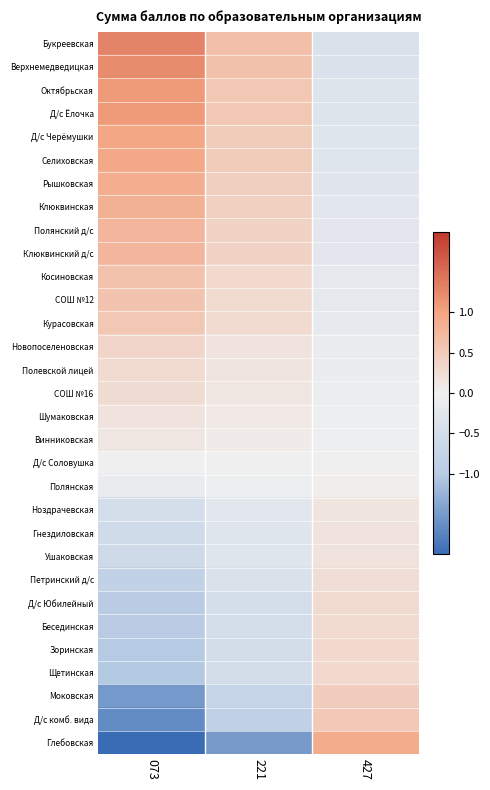

Reading left to right, list all the values displayed in this chart.

Букреевская: 073=1.3	221=0.7	427=-0.4
Верхнемедведицкая: 073=1.2	221=0.6	427=-0.4
Октябрьская: 073=1.1	221=0.5	427=-0.3
Д/с Ёлочка: 073=1.1	221=0.5	427=-0.3
Д/с Черёмушки: 073=1.0	221=0.5	427=-0.3
Селиховская: 073=0.9	221=0.5	427=-0.3
Рышковская: 073=0.9	221=0.4	427=-0.3
Клюквинская: 073=0.8	221=0.4	427=-0.2
Полянский д/с: 073=0.8	221=0.4	427=-0.2
Клюквинский д/с: 073=0.8	221=0.4	427=-0.2
Косиновская: 073=0.6	221=0.3	427=-0.2
СОШ №12: 073=0.6	221=0.3	427=-0.2
Курасовская: 073=0.5	221=0.3	427=-0.2
Новопоселеновская: 073=0.3	221=0.2	427=-0.1
Полевской лицей: 073=0.3	221=0.1	427=-0.1
СОШ №16: 073=0.3	221=0.1	427=-0.1
Шумаковская: 073=0.2	221=0.1	427=-0.1
Винниковская: 073=0.1	221=0.1	427=-0.0
Д/с Соловушка: 073=-0.0	221=-0.0	427=0.0
Полянская: 073=-0.1	221=-0.1	427=0.0
Ноздрачевская: 073=-0.5	221=-0.2	427=0.1
Гнездиловская: 073=-0.6	221=-0.3	427=0.2
Ушаковская: 073=-0.6	221=-0.3	427=0.2
Петринский д/с: 073=-0.8	221=-0.4	427=0.2
Д/с Юбилейный: 073=-1.0	221=-0.5	427=0.3
Бесединская: 073=-1.0	221=-0.5	427=0.3
Зоринская: 073=-1.0	221=-0.5	427=0.3
Щетинская: 073=-1.0	221=-0.5	427=0.3
Моковская: 073=-1.5	221=-0.8	427=0.5
Д/с комб. вида: 073=-1.7	221=-0.8	427=0.5
Глебовская: 073=-3.0	221=-1.5	427=0.9